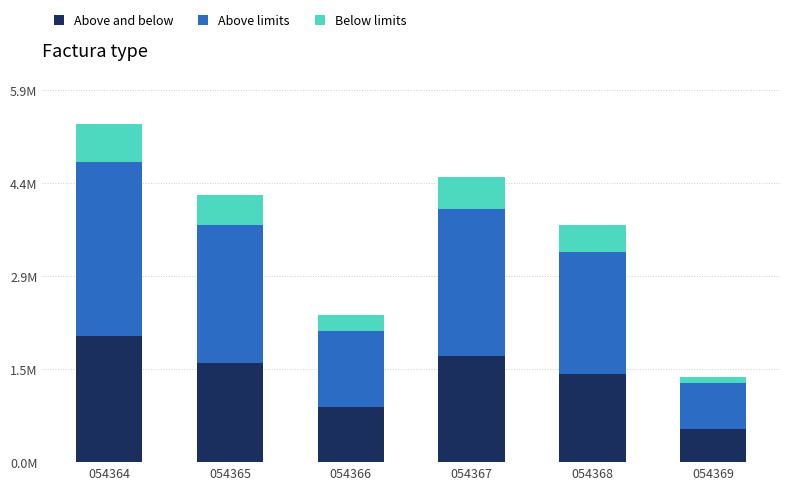

Are the bars grouped side by side (vs. stacked)?

No